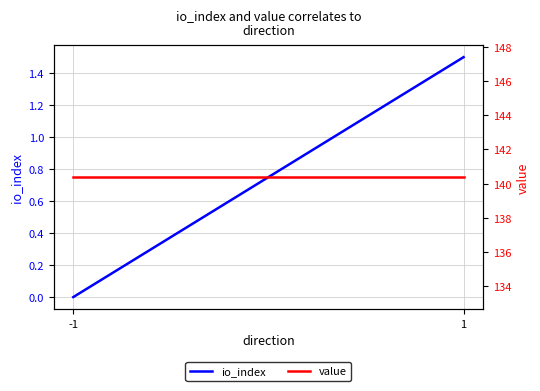

List the series in order of their peak value, highest first.

value, io_index